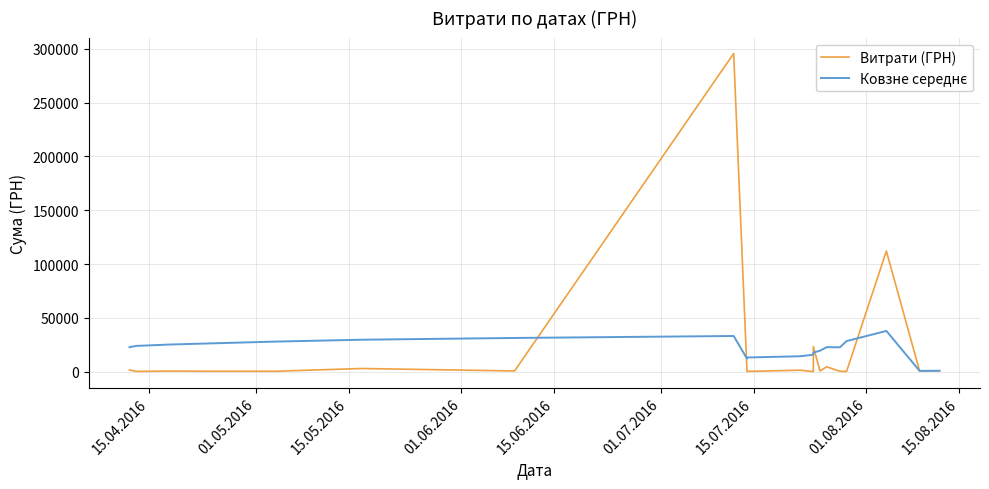

At how many categories does at least one series exceed 63729?

2